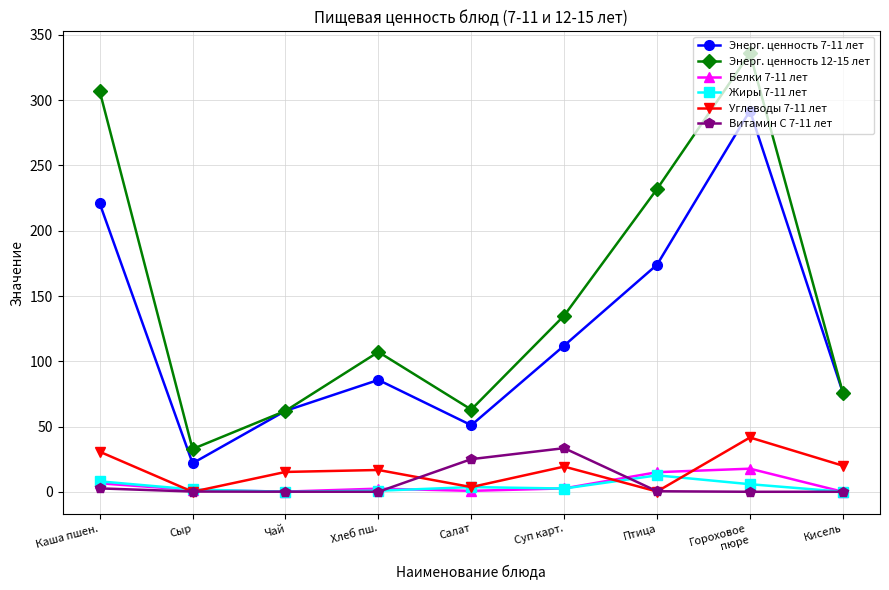

How many values in the Энерг. ценность 7-11 лет series are below 85?

4